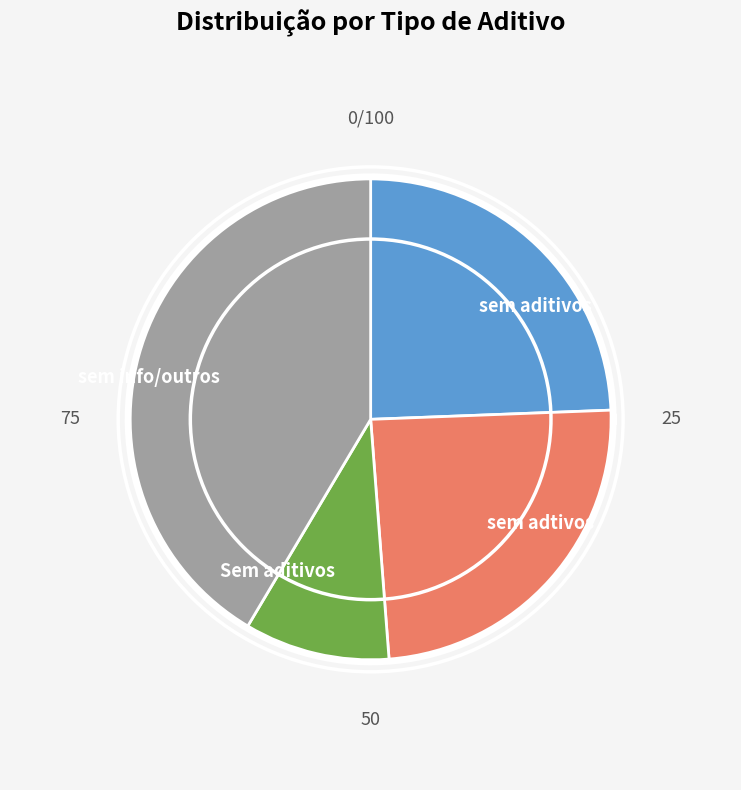

Between outros and Sem aditivos, which is larger?

outros